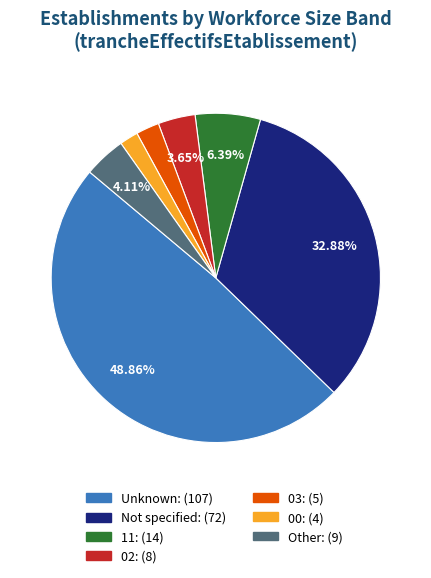

Is there a majority slice in this chart?

No